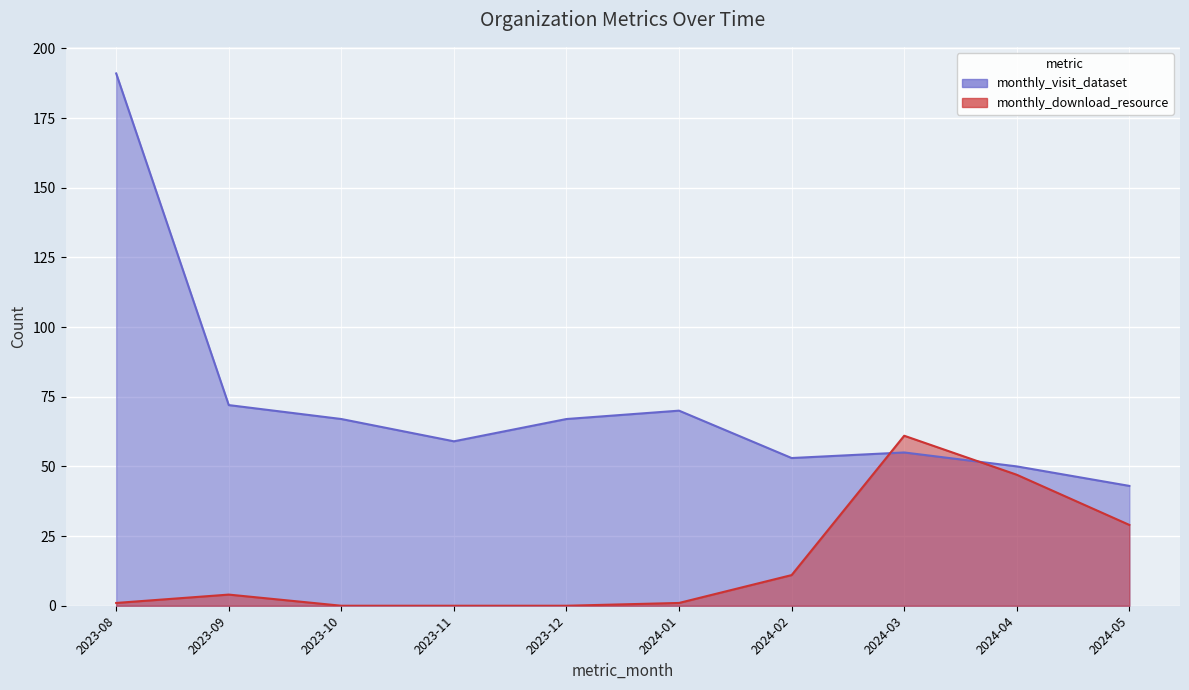

List the series in order of their overall mean, lowest first.

monthly_download_resource, monthly_visit_dataset